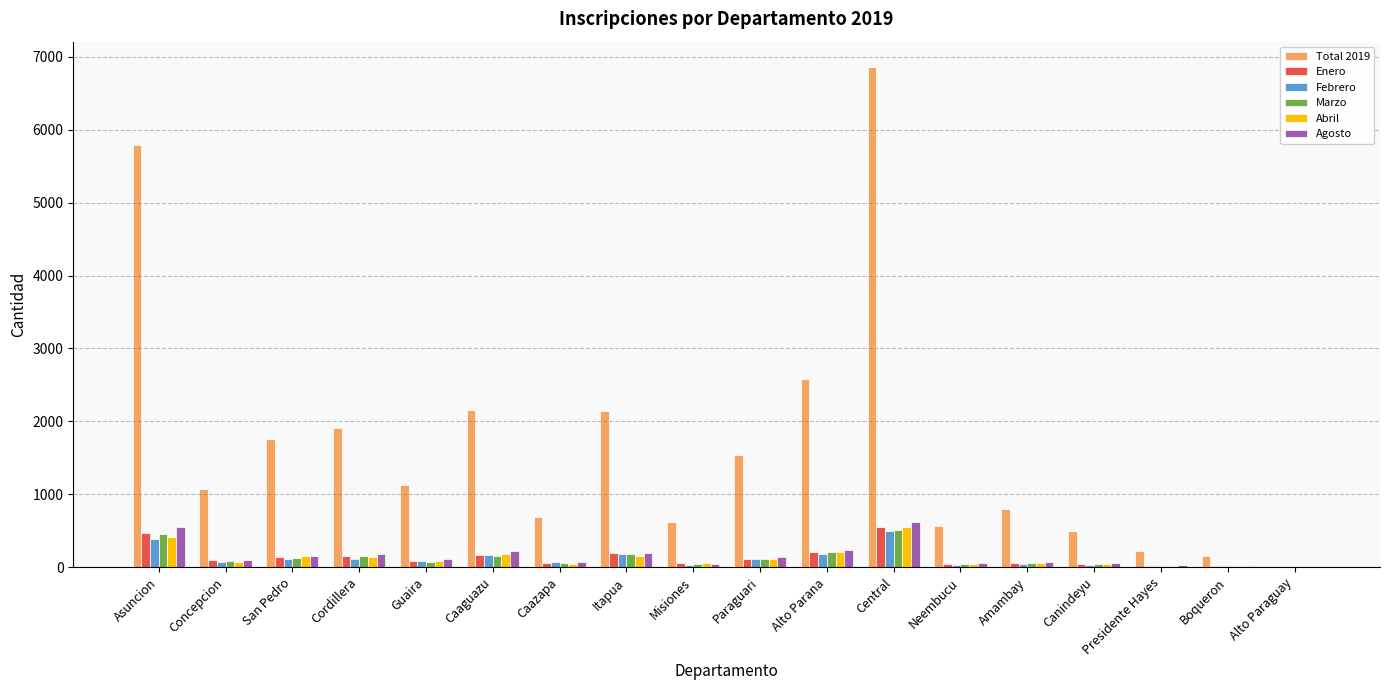

What is the sum of the Marzo values at Alto Paraguay and Itapua?

186